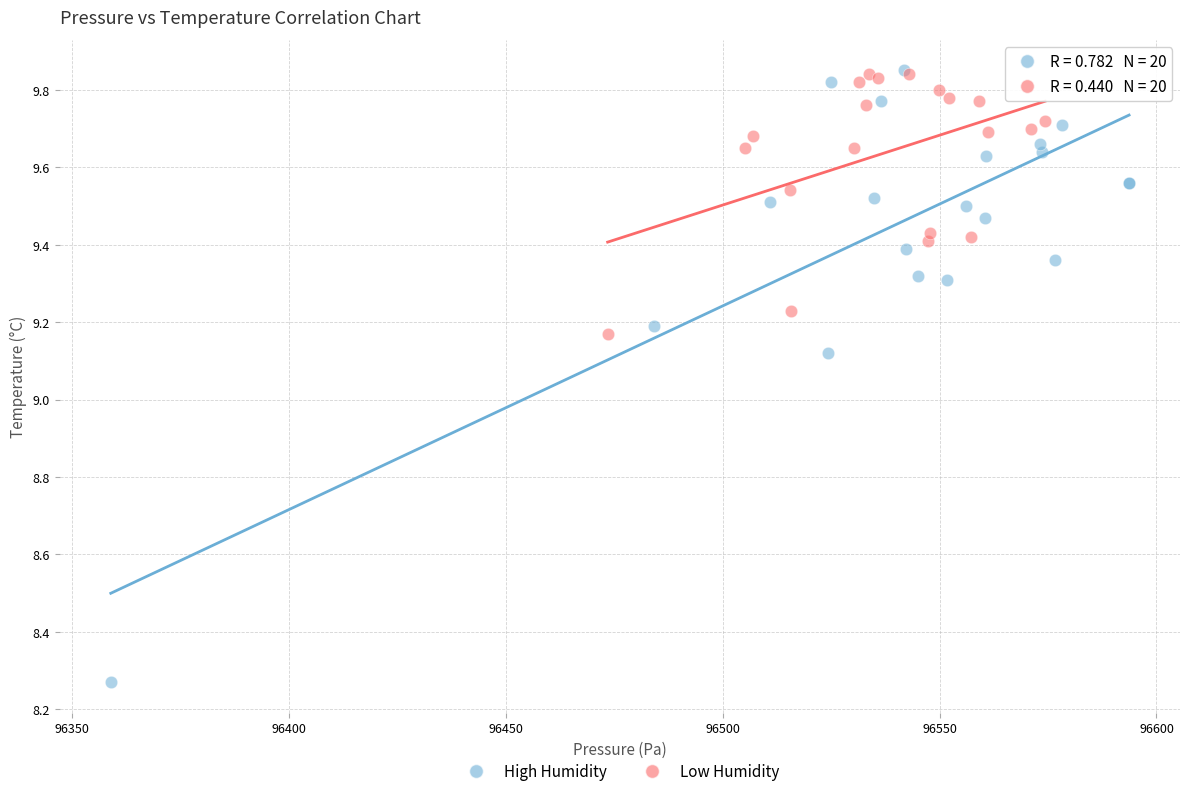

Which series has the widest spread of Y values?

High Humidity